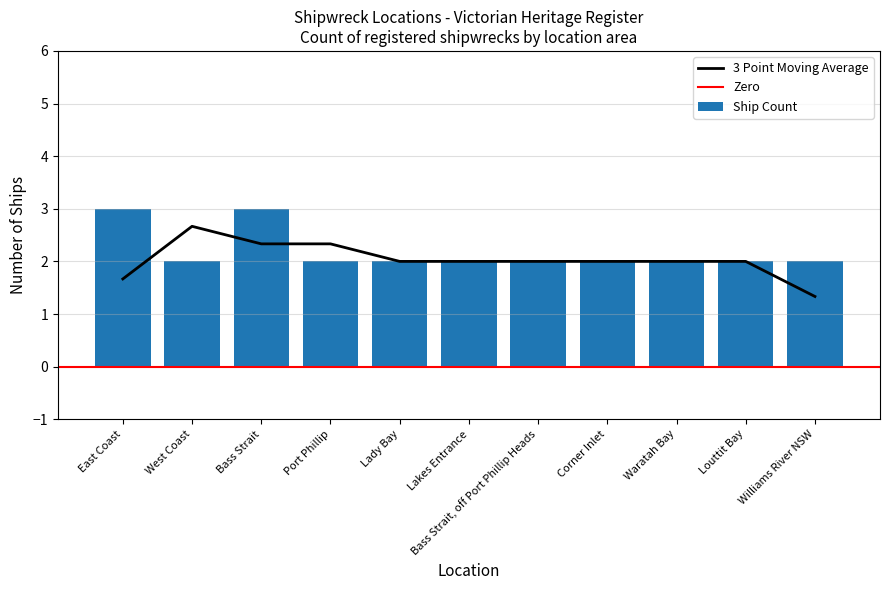

Read the value at Bass Strait, off Port Phillip Heads.

2